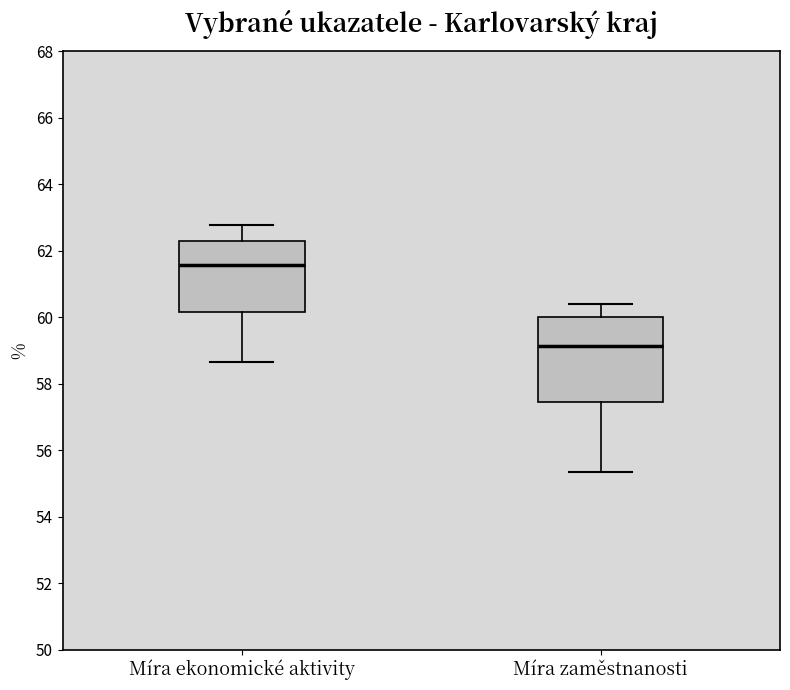

Comparing the boxes themselves (not the whiskers), which one is the tallest?

Míra zaměstnanosti